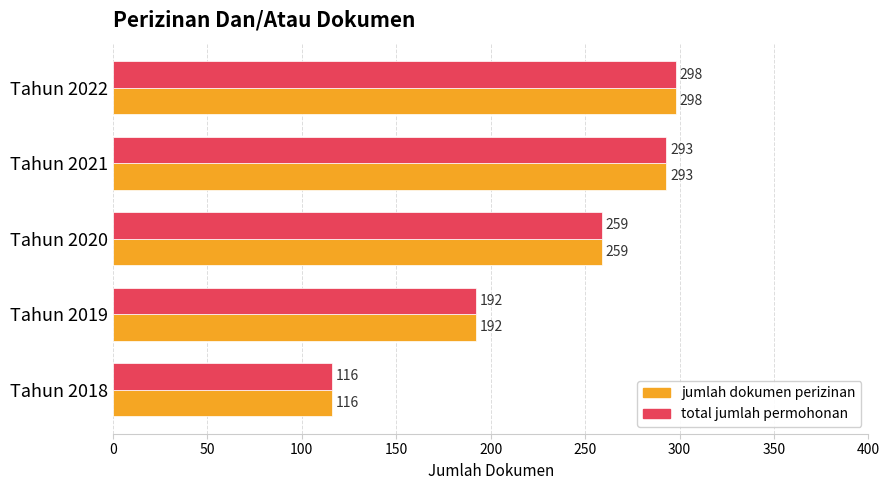

What is the lowest value of the total jumlah permohonan series?

116